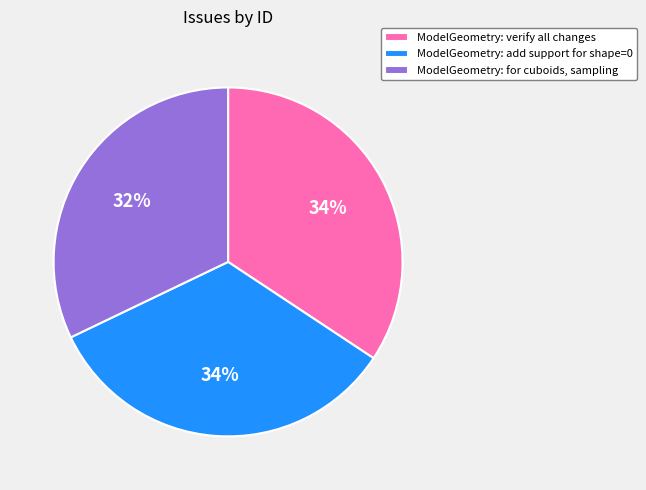

Approximately how many times larger is the value at ModelGeometry: for cuboids, sampling compared to ModelGeometry: verify all changes?

0.9